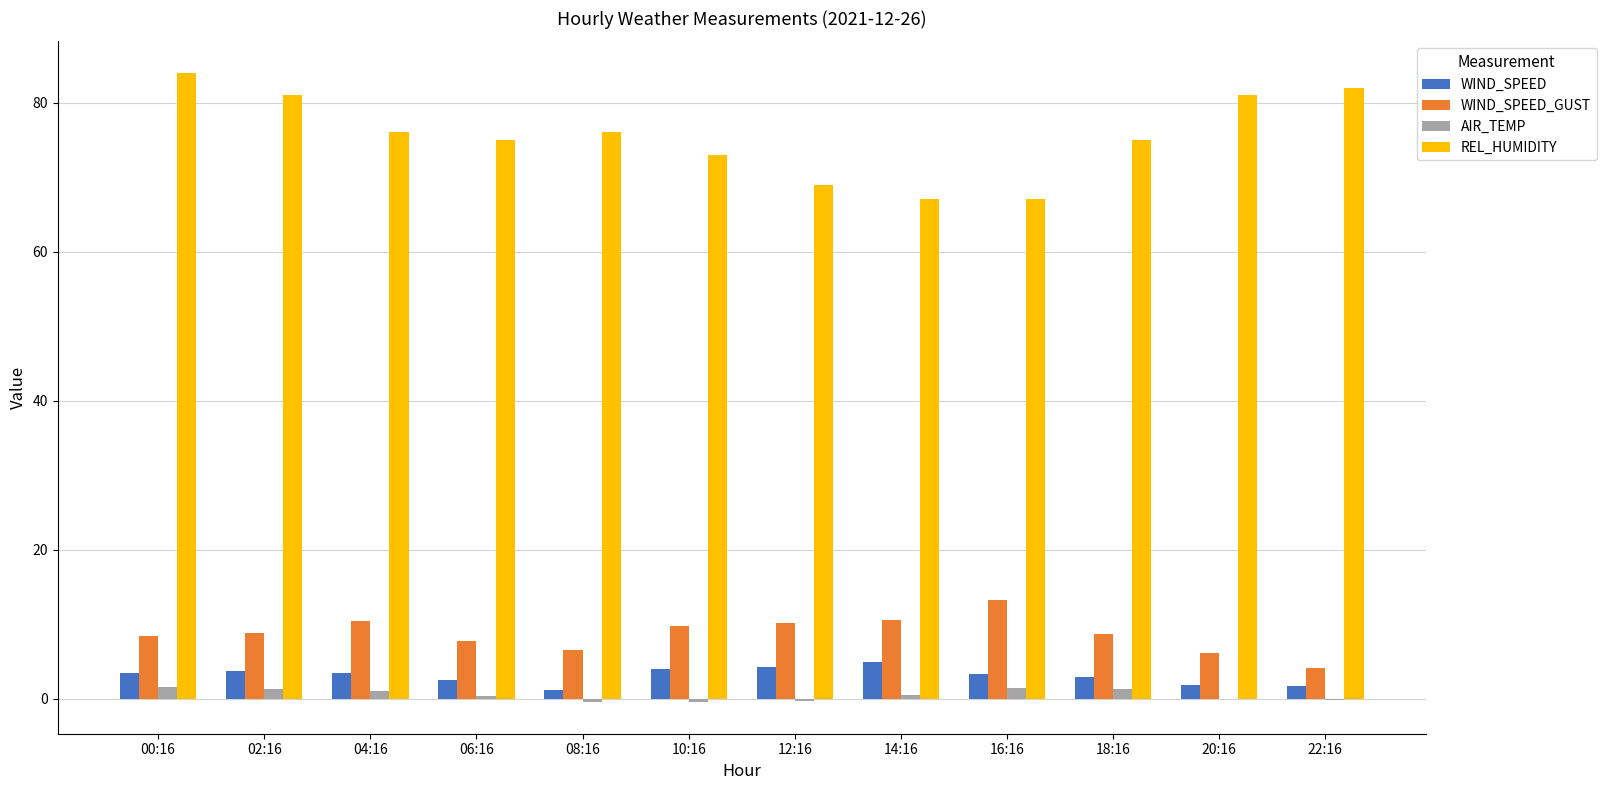

How many categories are shown in the chart?

12